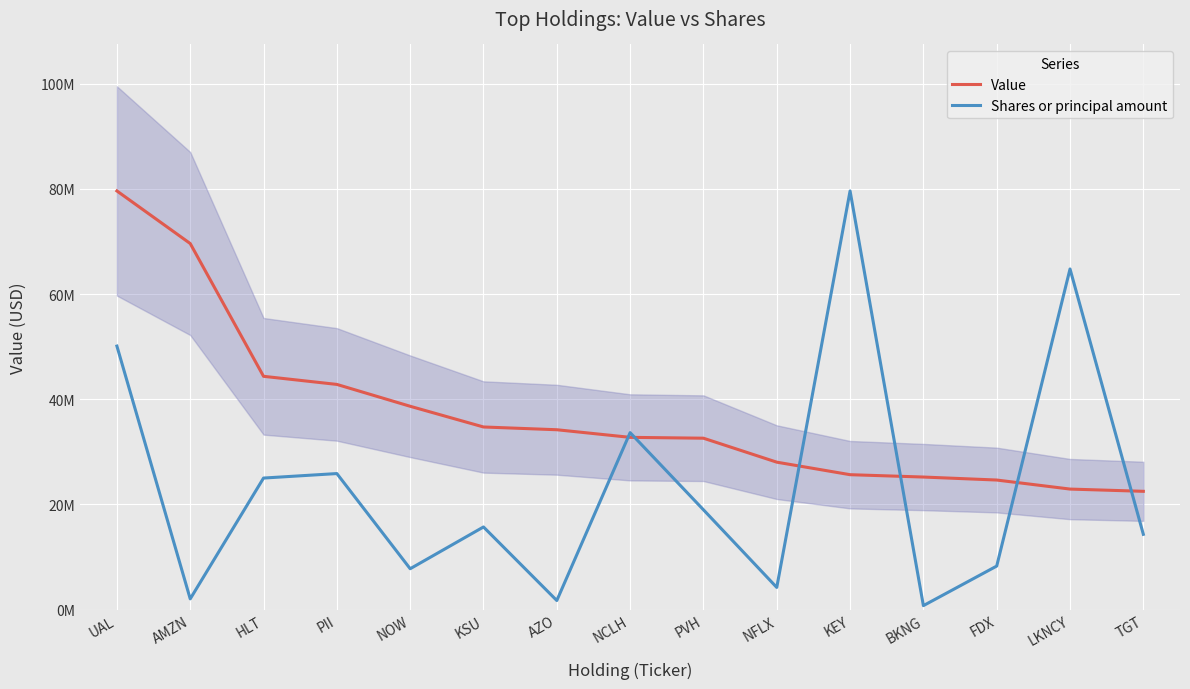

What value does the Value series have at KEY?

25645000.0